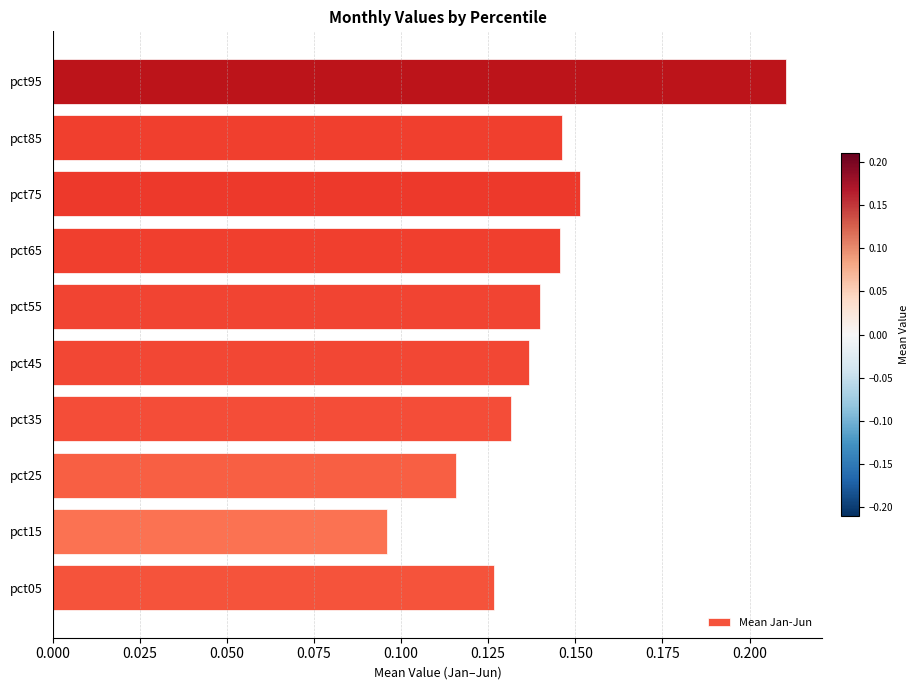

How many series are shown in this chart?

1